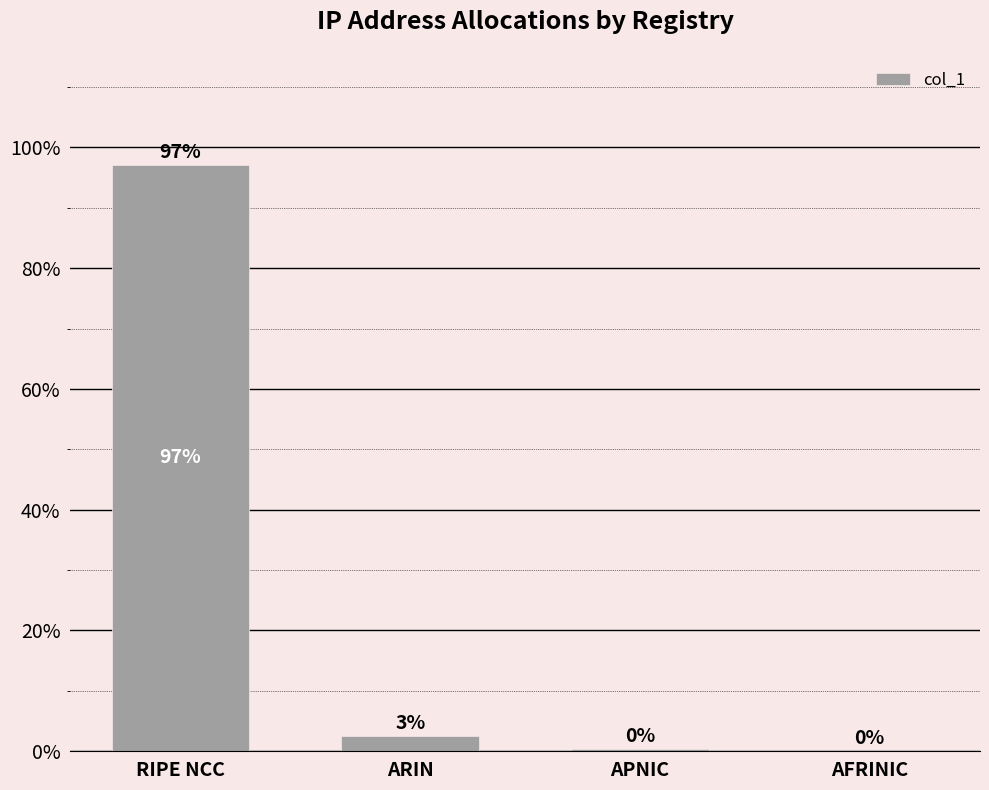

Are the bars horizontal?

No